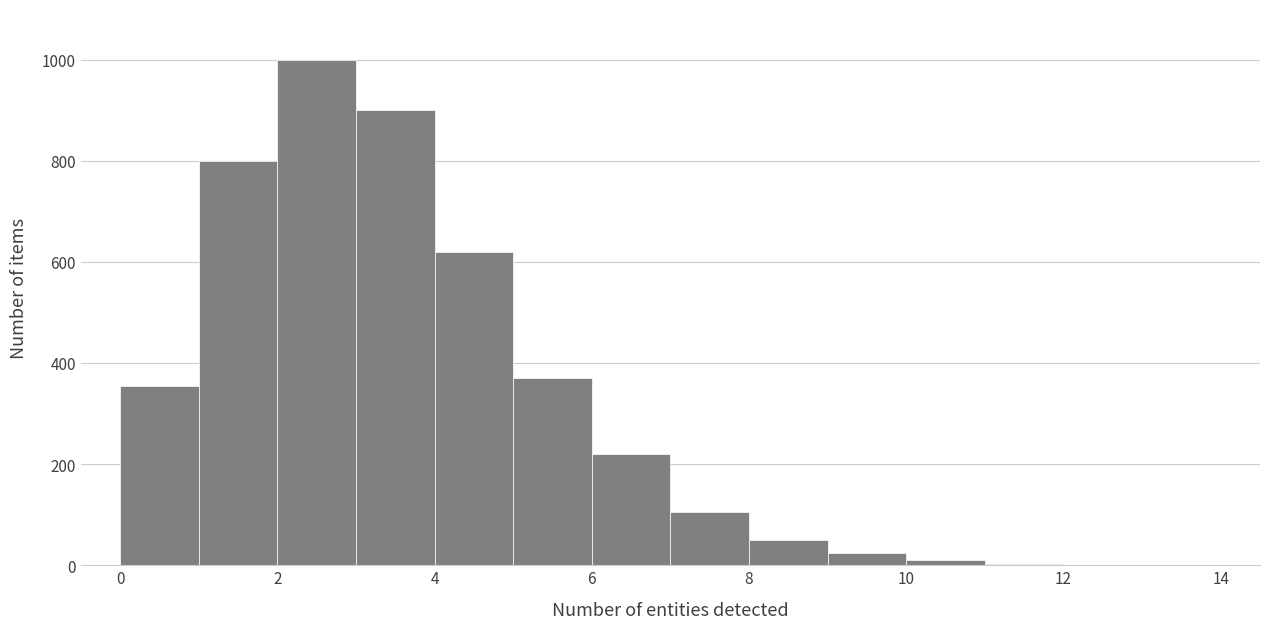

Reading left to right, transcribe this chart: for each bar, give the range it covers on the x-axis and its height. The values are not printed on the chart, so give them approximately, as read against the axis.

0 to 1: 360
1 to 2: 800
2 to 3: 1000
3 to 4: 900
4 to 5: 620
5 to 6: 380
6 to 7: 220
7 to 8: 100
8 to 9: 60
9 to 10: 20
10 to 11: under 20
11 to 12: under 20
12 to 13: under 20
13 to 14: 0